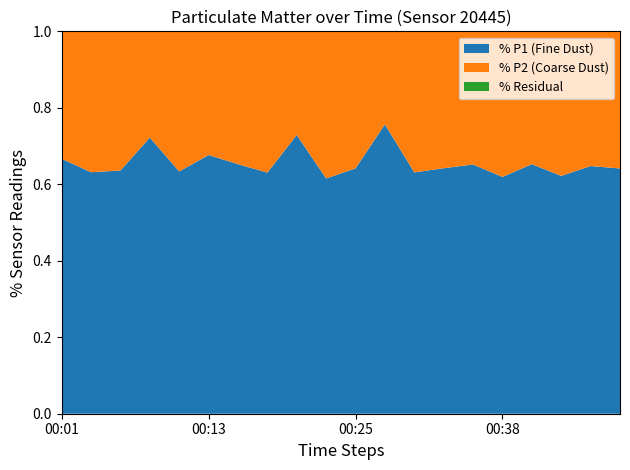

The % P1 (Fine Dust) series shows 0.4 at 00:01. True or false?

False